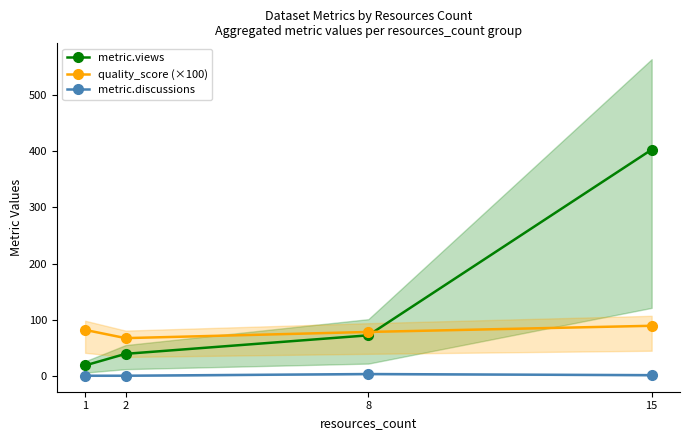

What is the difference between the metric.views values at 15 and 2?

364.0